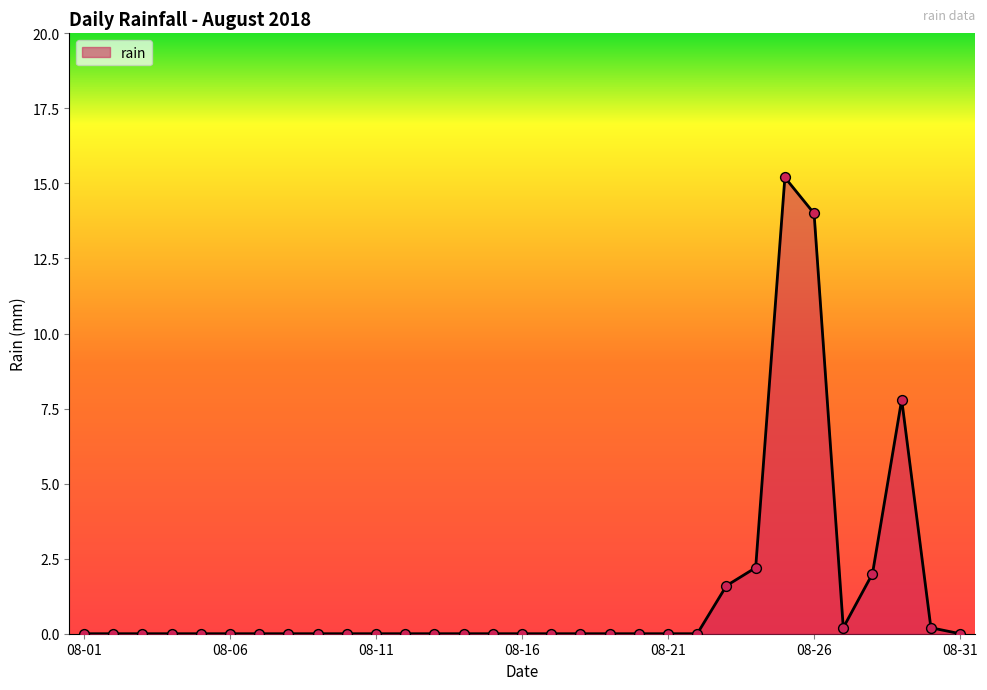

What is the greatest value displayed?

15.2